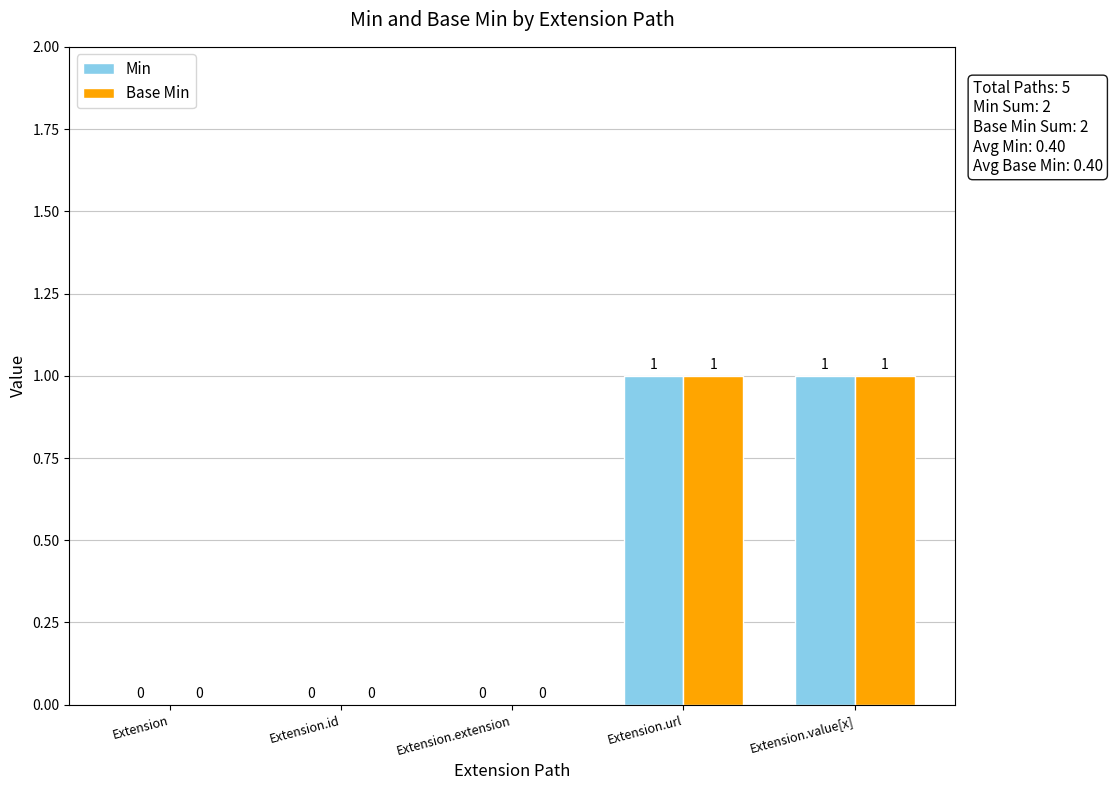

Reading left to right, transcribe all the data shown in this chart.

Min: 0	0	0	1	1
Base Min: 0	0	0	1	1